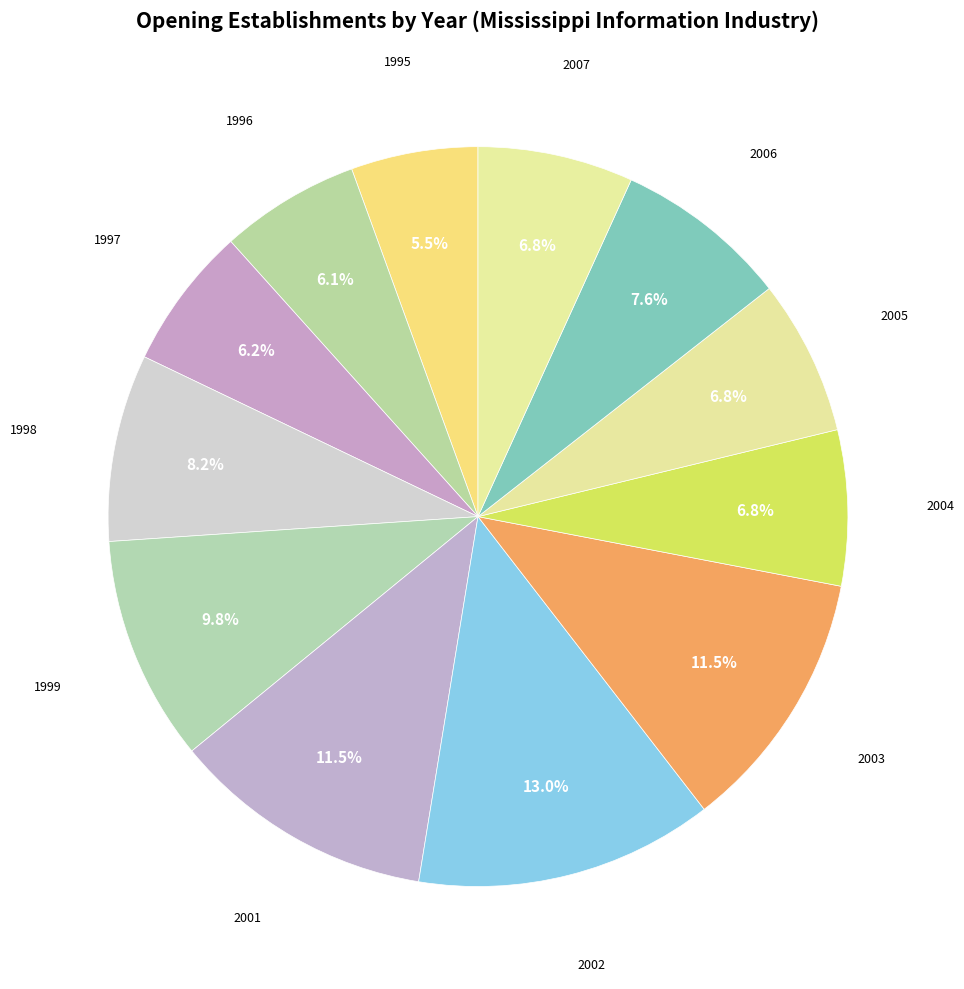

What is the largest slice in the pie chart?

2002